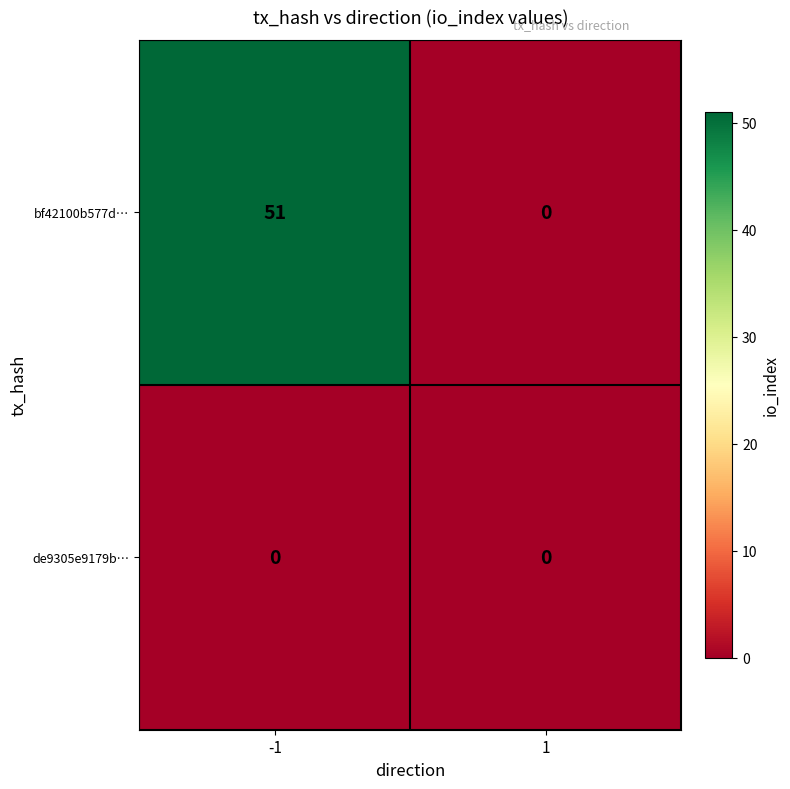

Reading left to right, extract all data points from this chart.

bf42100b577d…: -1=51	1=0
de9305e9179b…: -1=0	1=0